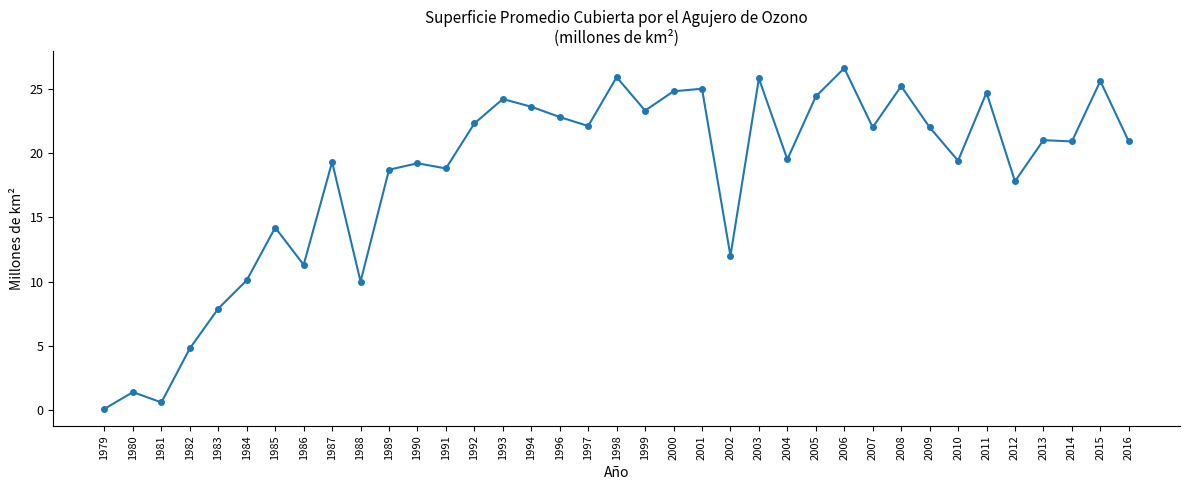

What is the value of the 8th point from the left?

11.3